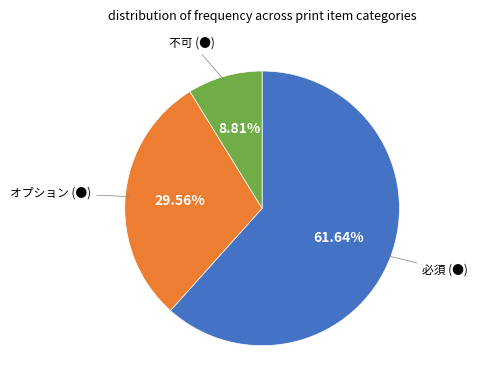

Count the number of slices in the pie.

3